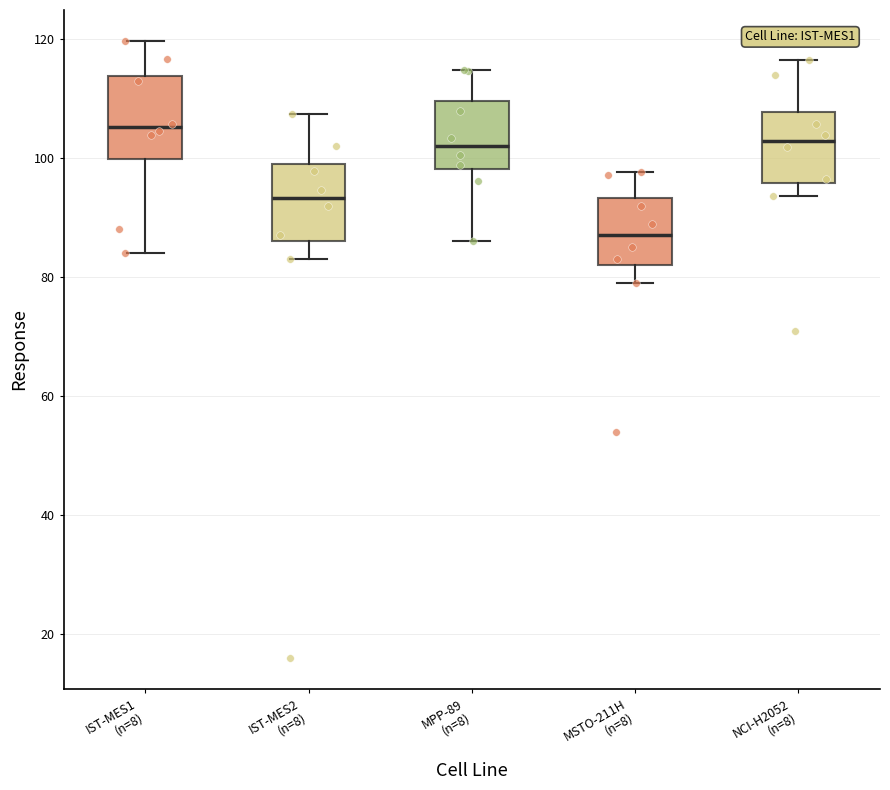

Reading left to right, transcribe this box plot: for each box, give where its median line is, the range the box spans, and where its two whiskers end, as read against the y-axis. The values are not printed on the chart, so give them approximately, as read against the axis.

IST-MES1 (n=8): median 106, box 100 to 114, whiskers 84 to 120
IST-MES2 (n=8): median 94, box 86 to 98, whiskers 84 to 108
MPP-89 (n=8): median 102, box 98 to 110, whiskers 86 to 114
MSTO-211H (n=8): median 88, box 82 to 94, whiskers 80 to 98
NCI-H2052 (n=8): median 102, box 96 to 108, whiskers 94 to 116